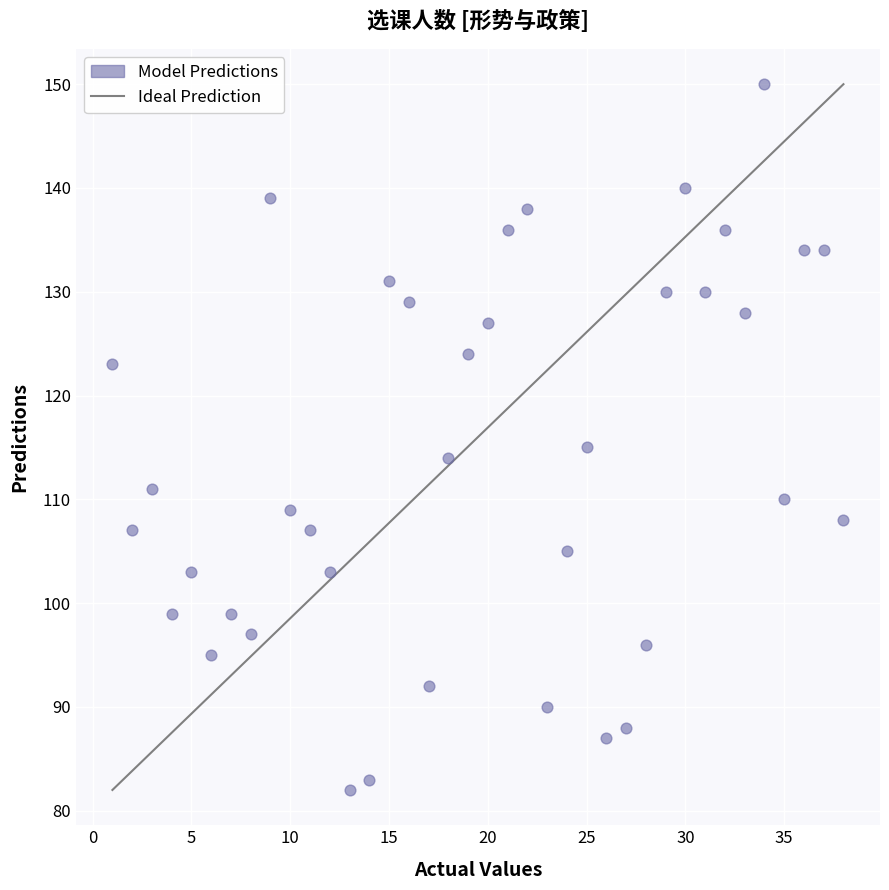

What Y value in the scatter plot is closest to 116?

115